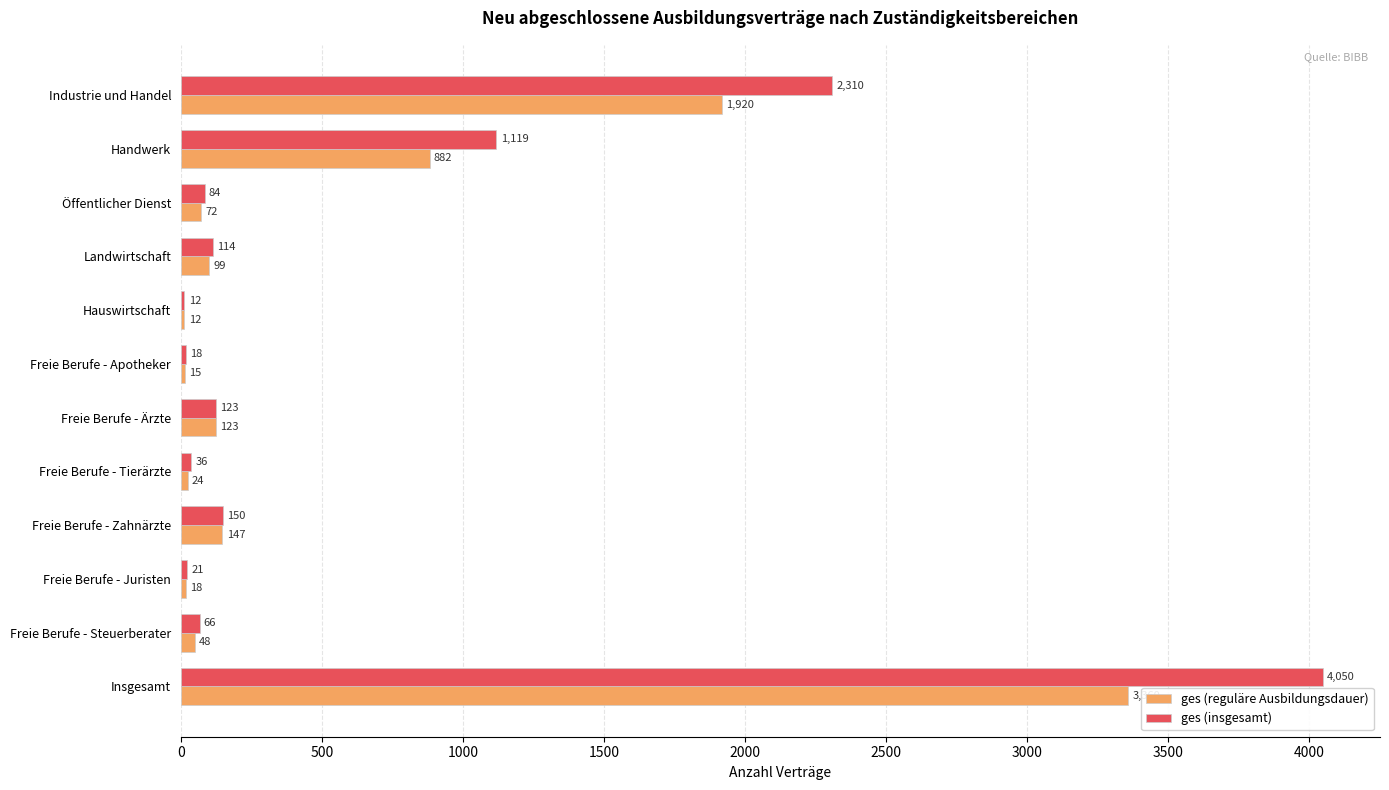

What is the sum of the ges (reguläre Ausbildungsdauer) values at Freie Berufe - Apotheker and Landwirtschaft?

114